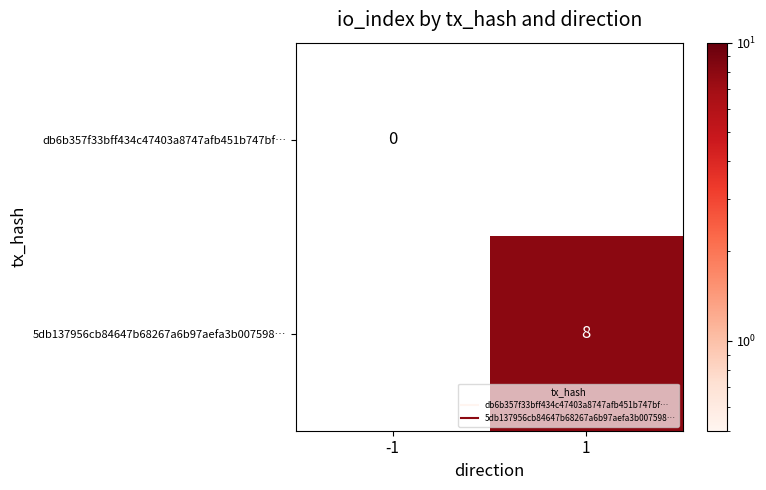

How many positive values does the 5db137956cb84647b68267a6b97aefa3b007598… series have?

1